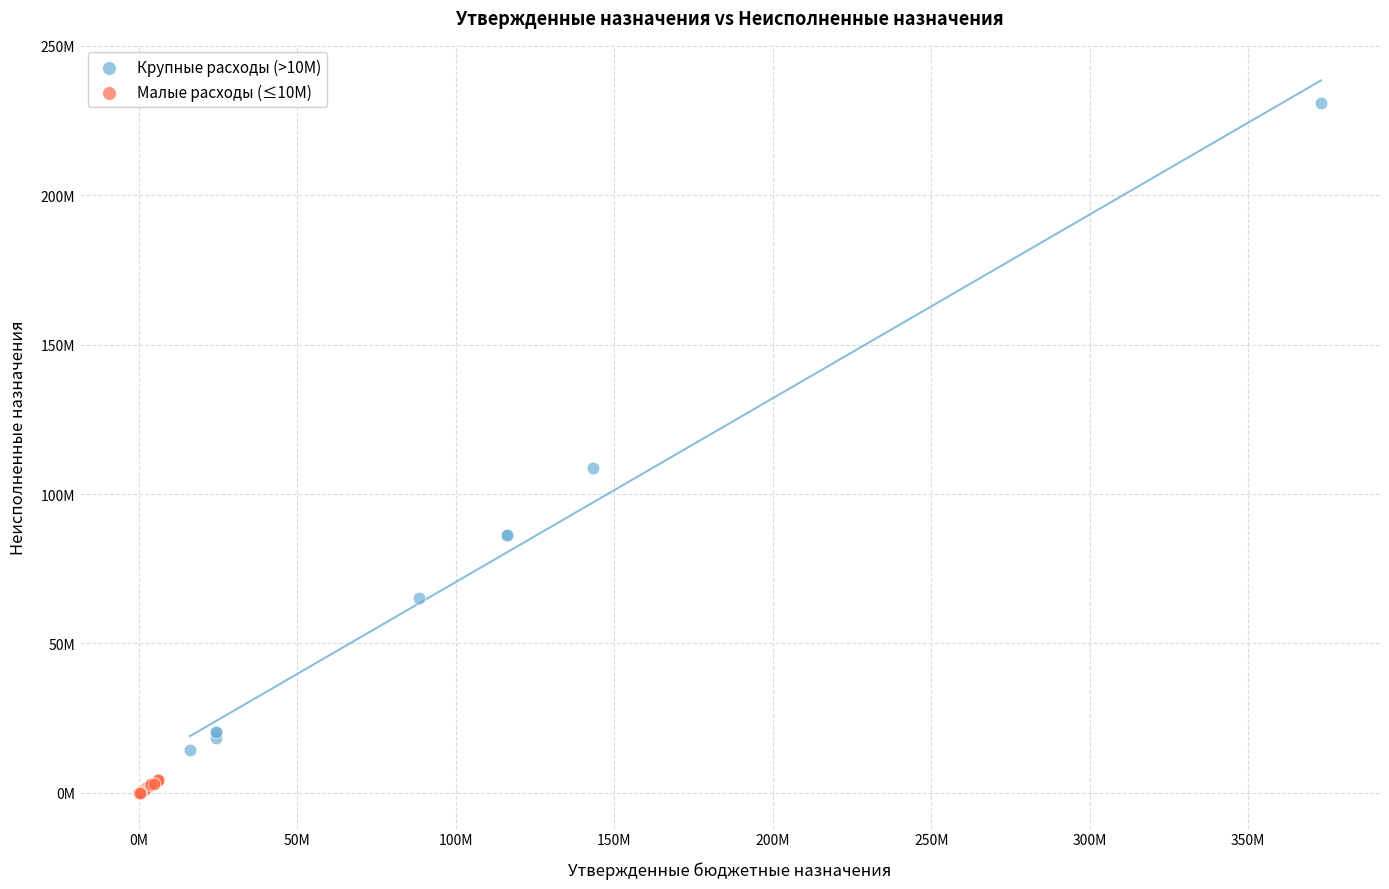

Which series reaches the maximum Y coordinate?

Крупные расходы (>10М)